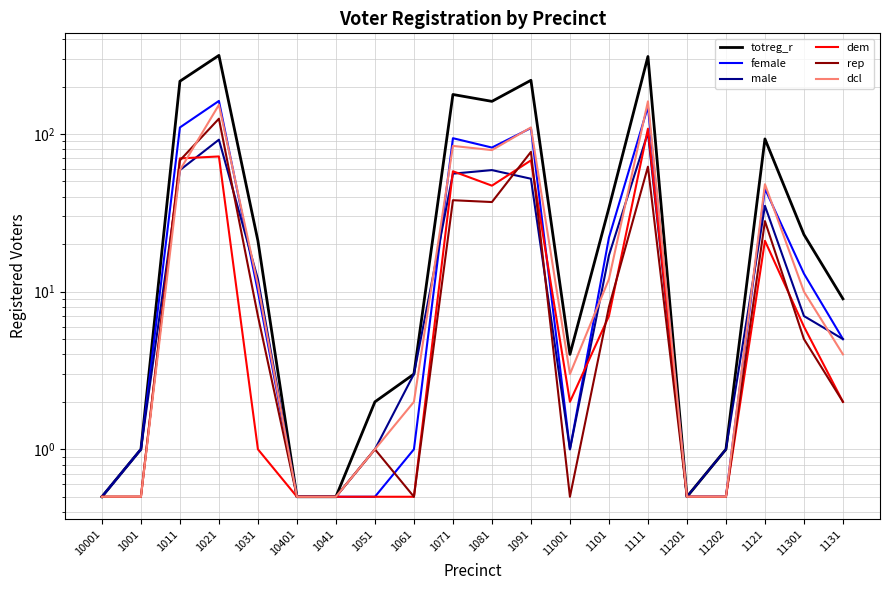

Count the number of data series in this chart.

6